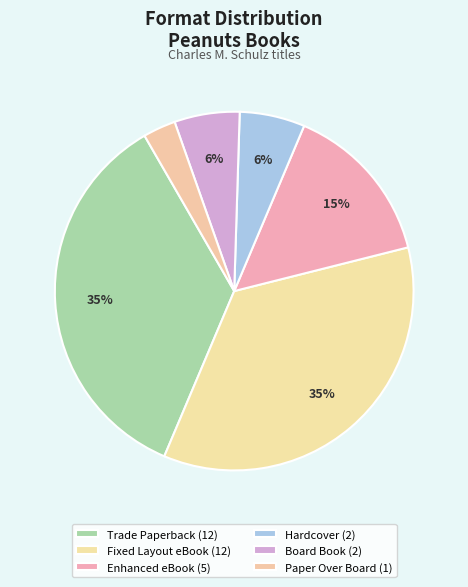

The Trade Paperback slice represents 35% of the pie. True or false?

True